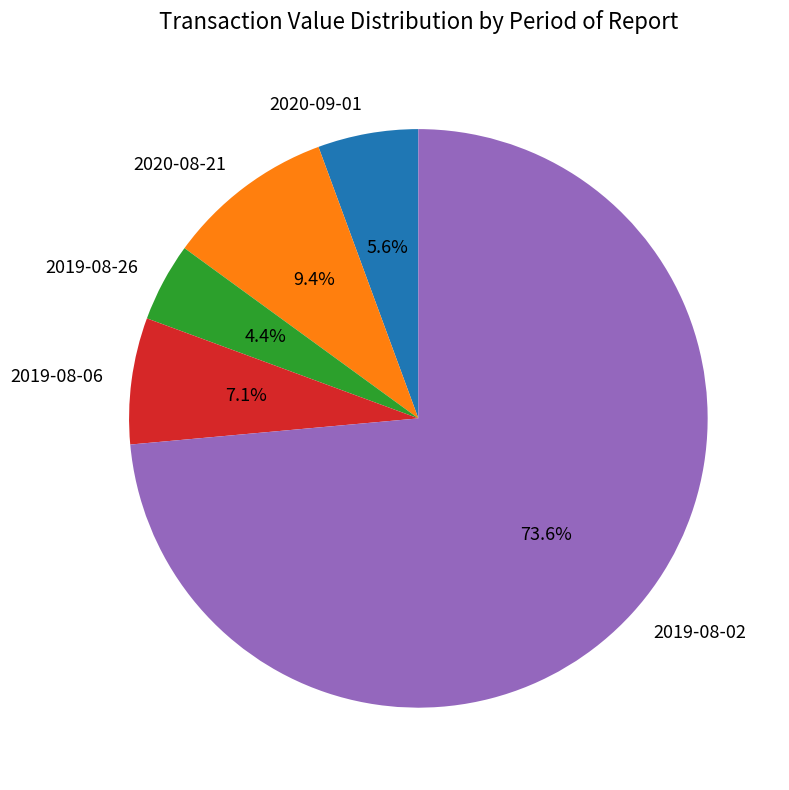

To the nearest percent, what percentage of the pie is 2020-09-01?

6%